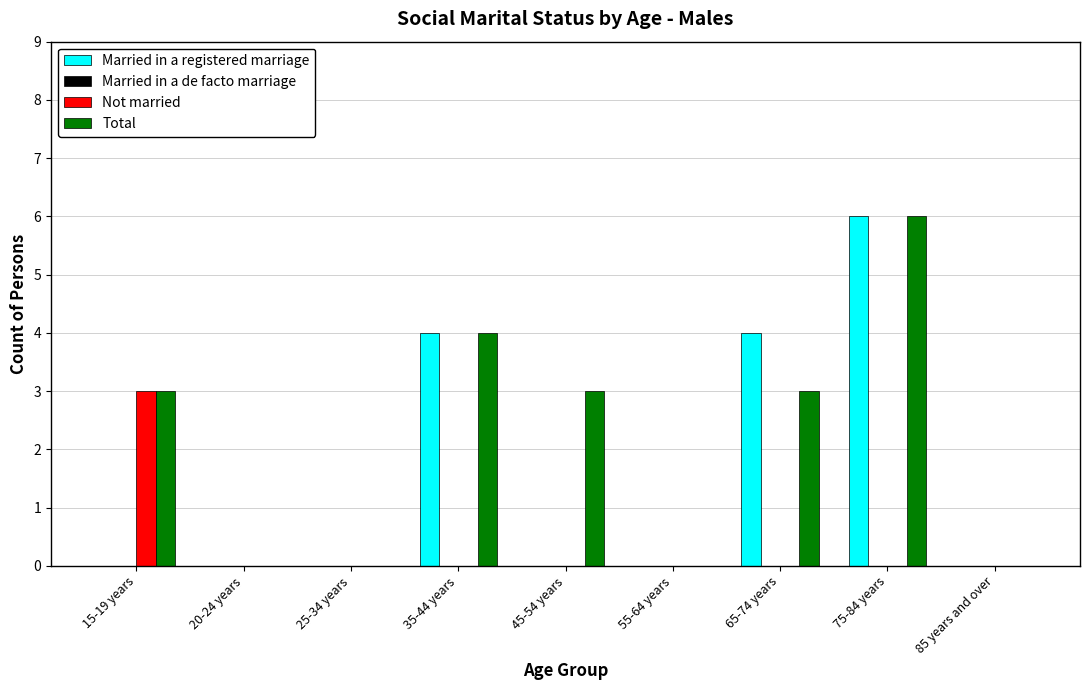

Between 35-44 years and 65-74 years, which series saw the biggest shift?

Total